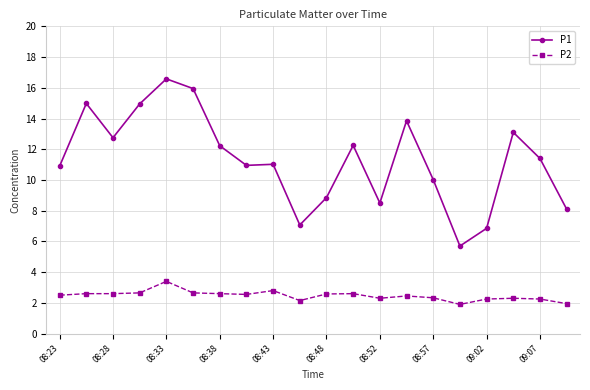

What are all the series names shown in the legend?

P1, P2